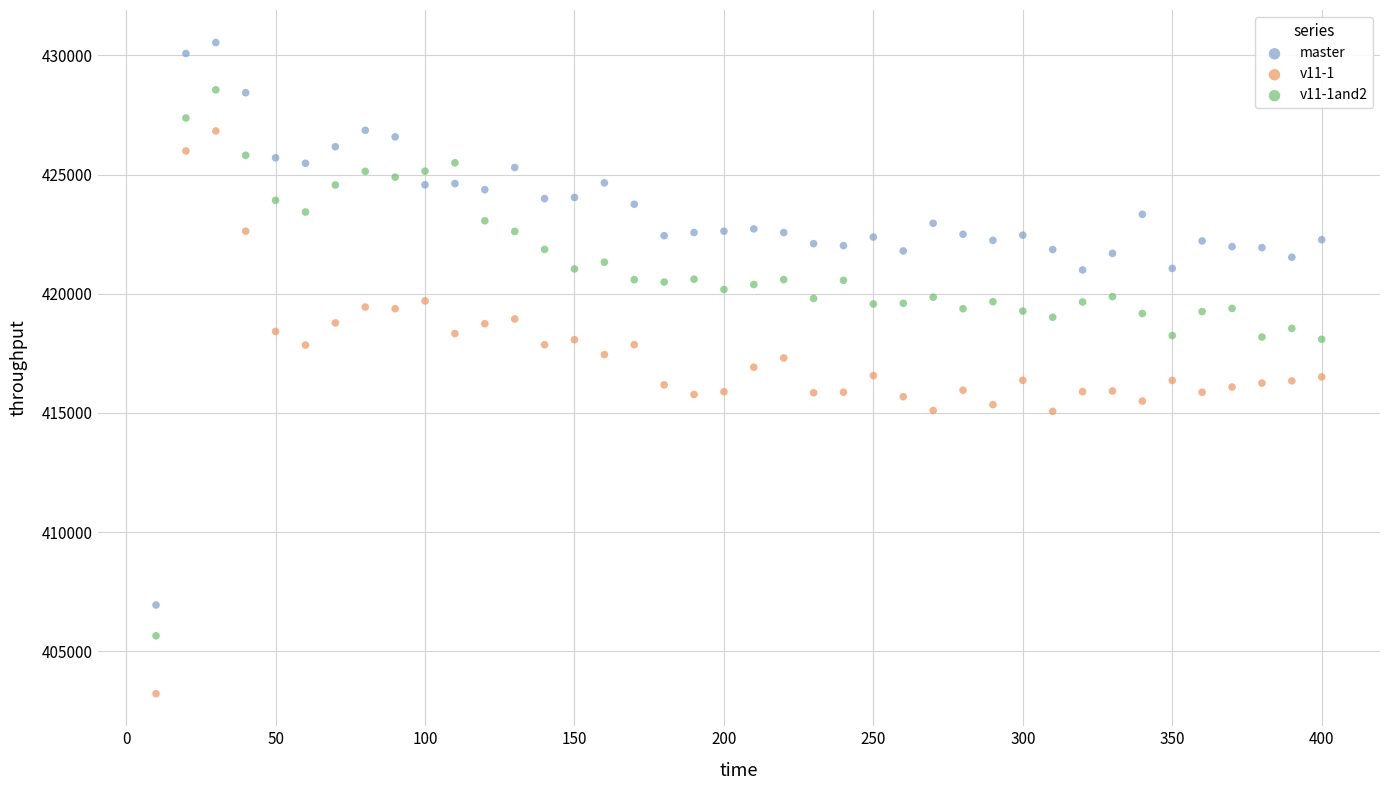

What is the X range (max minus min) for the scatter plot?

390.0